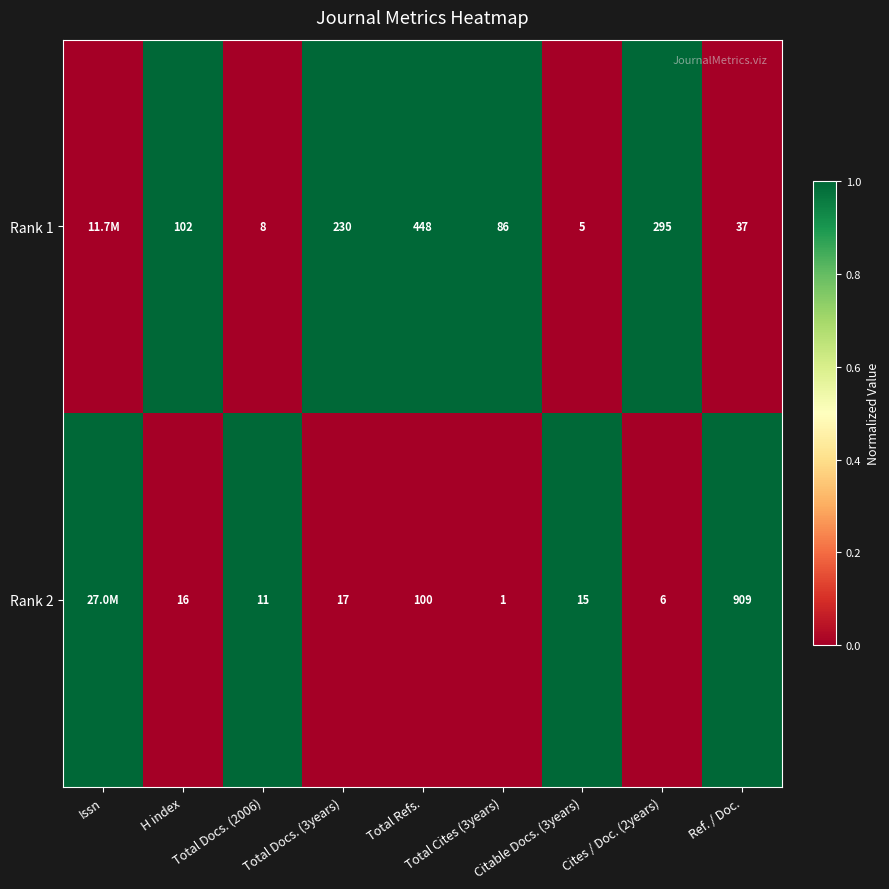

Is the value of Rank 1 at Ref. / Doc. greater than the value of Rank 2 at Issn?

No